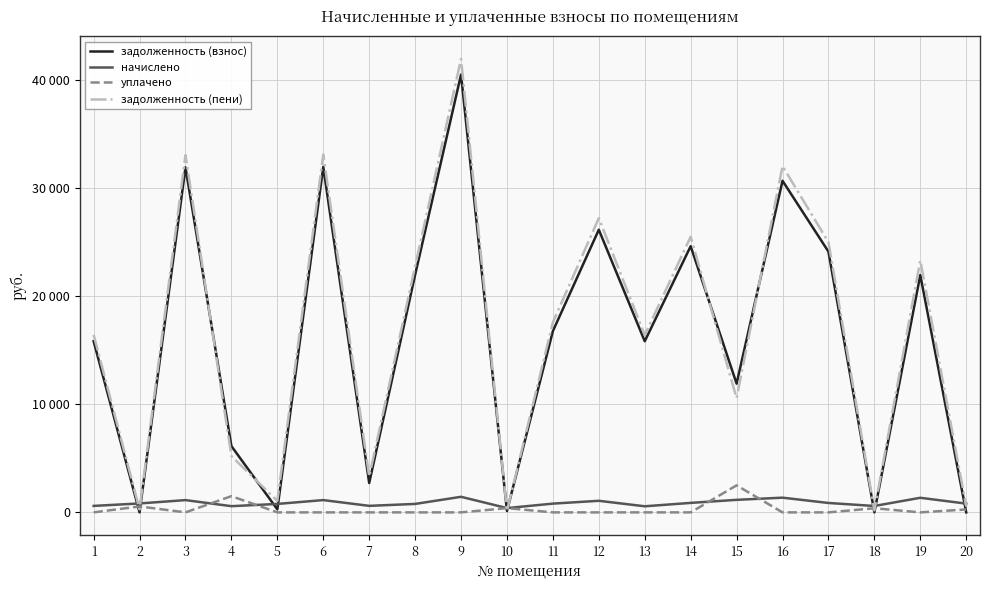

How many interior local valleys does the начислено series have?

5